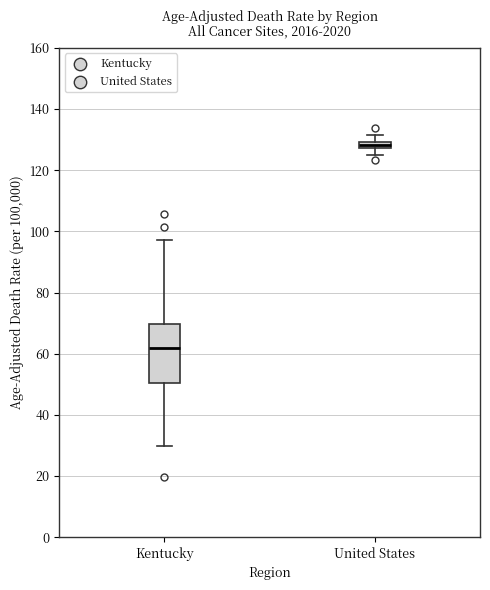

Which box is the tallest, from its lower edge to its upper edge?

Kentucky